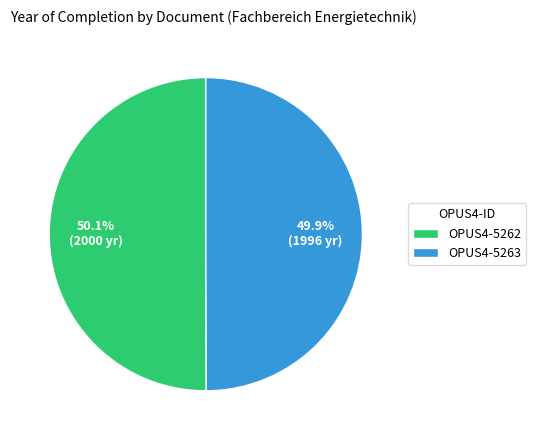

To the nearest percent, what is the average slice percentage?

50%